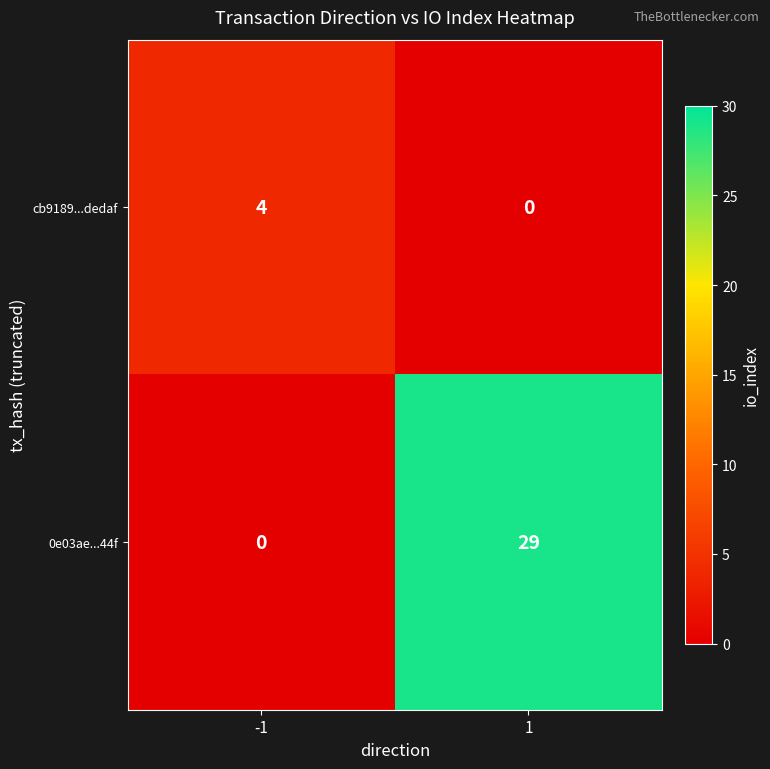

Reading left to right, extract all data points from this chart.

cb9189...dedaf: 4	0
0e03ae...44f: 0	29